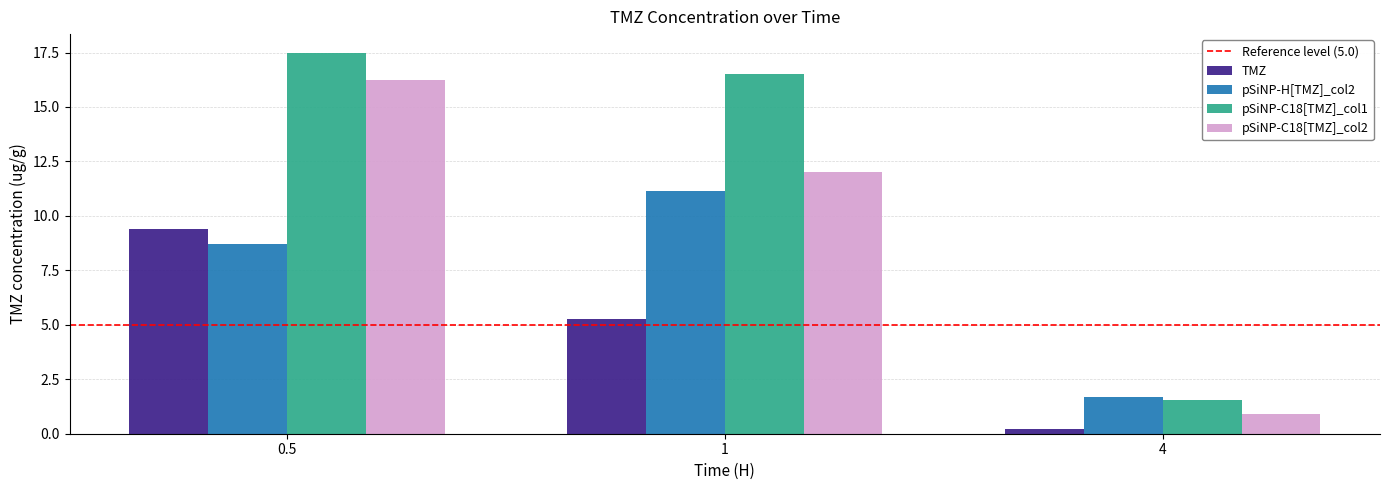

What is the maximum value for pSiNP-H[TMZ]_col2?

11.1